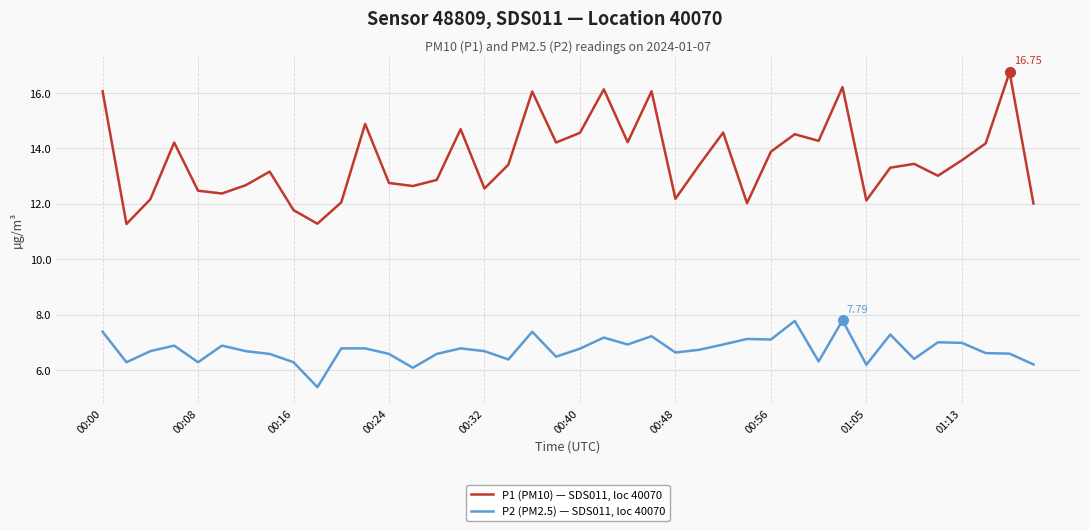

Does the chart have visible grid lines?

Yes